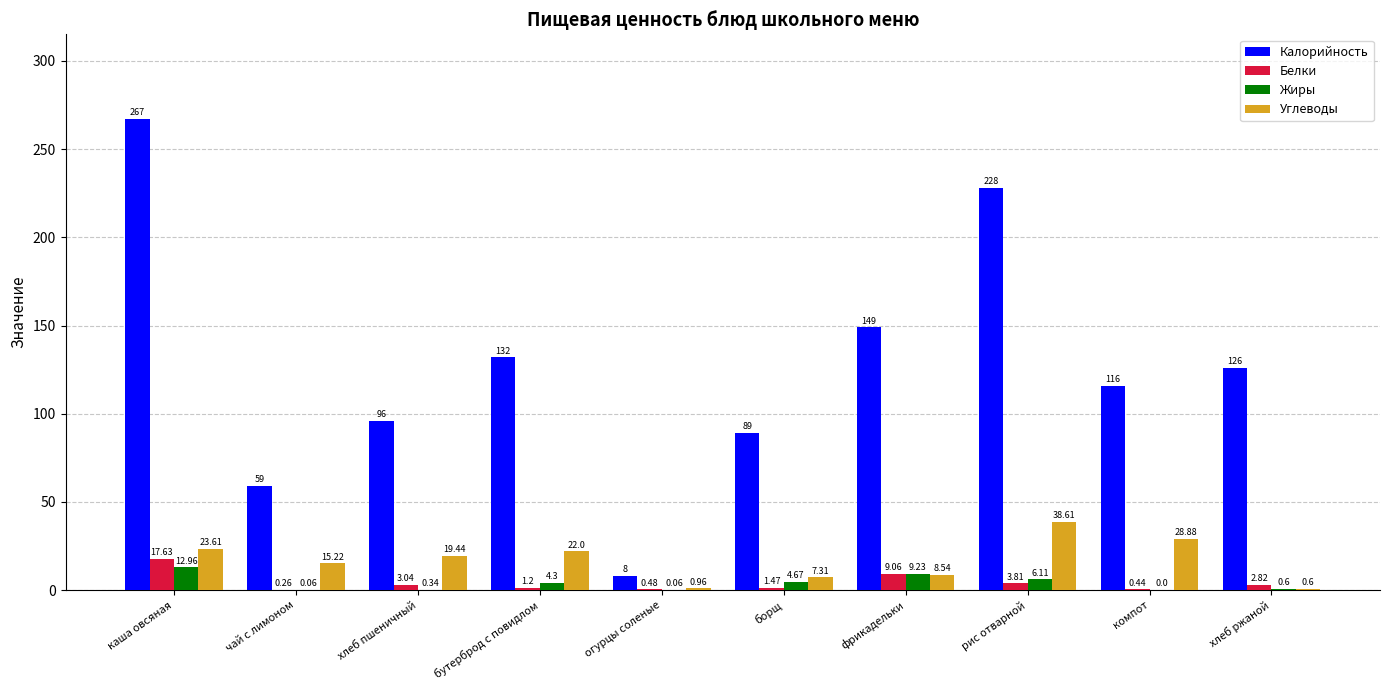

Which category has the highest value in the Жиры series?

каша овсяная